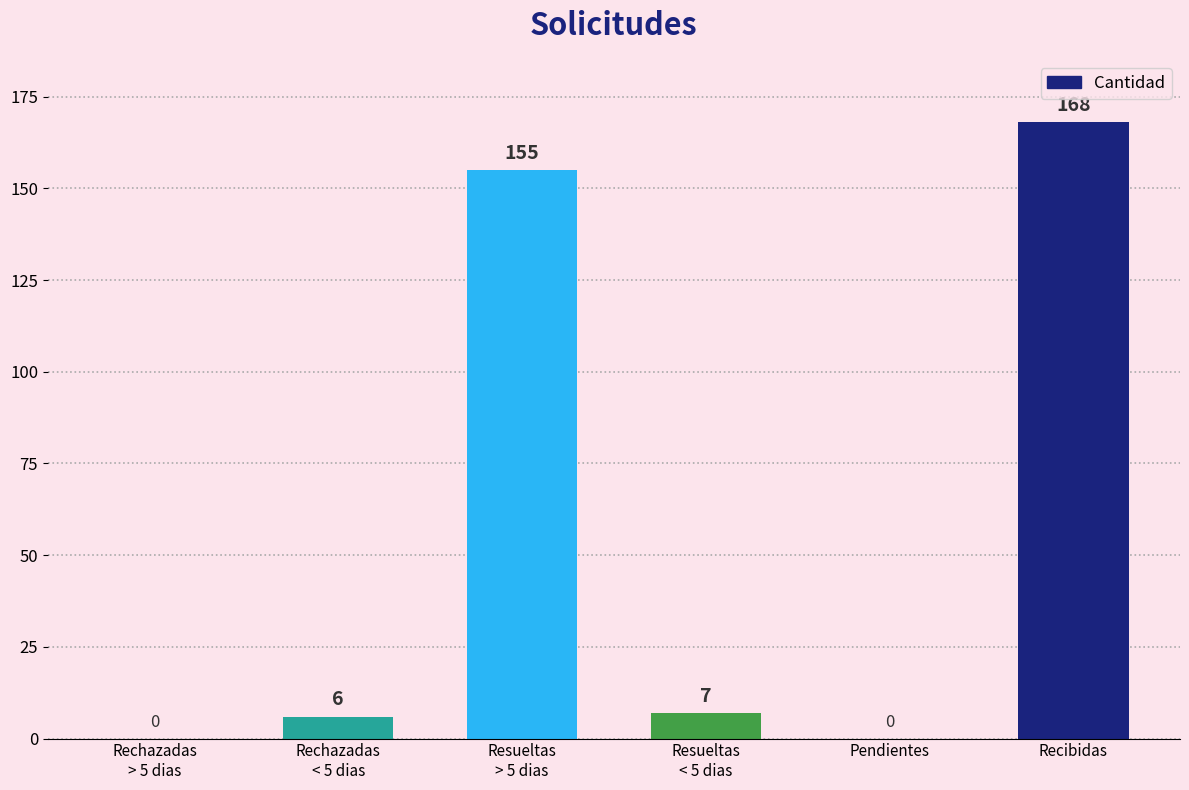

Reading right to left, transcribe all the data shown in this chart.

168	0	7	155	6	0